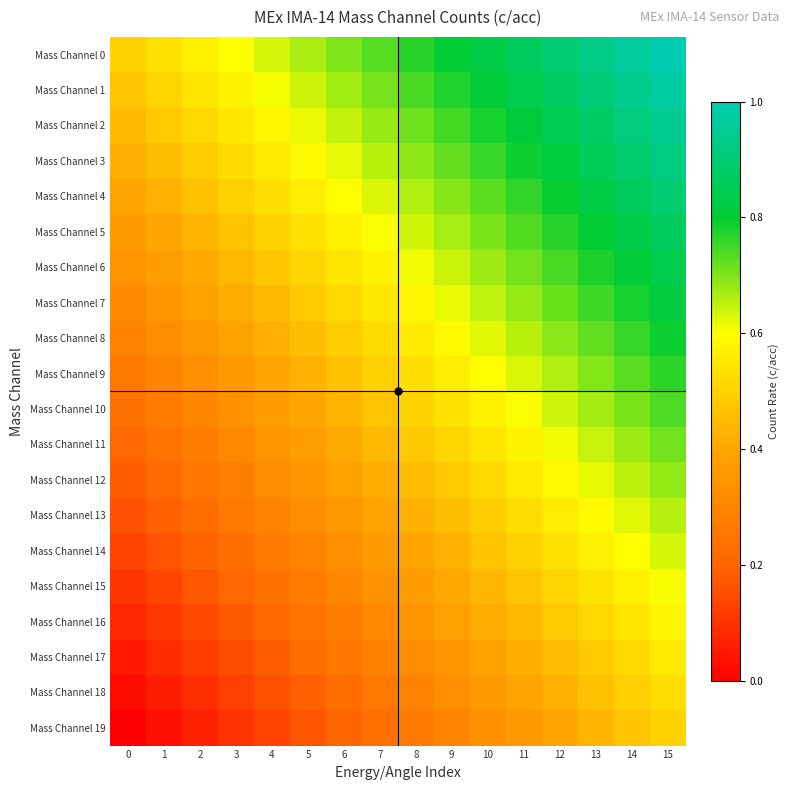

List the series in order of their peak value, lowest first.

Mass Channel 19, Mass Channel 18, Mass Channel 17, Mass Channel 16, Mass Channel 15, Mass Channel 14, Mass Channel 13, Mass Channel 12, Mass Channel 11, Mass Channel 10, Mass Channel 9, Mass Channel 8, Mass Channel 7, Mass Channel 6, Mass Channel 5, Mass Channel 4, Mass Channel 3, Mass Channel 2, Mass Channel 1, Mass Channel 0